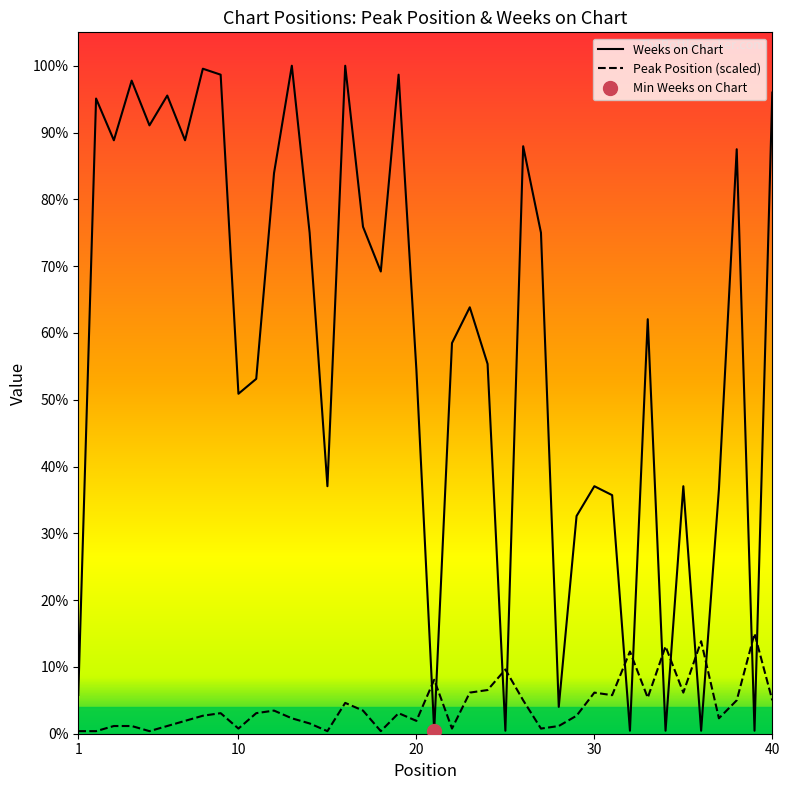

Is it true that Peak Position equals 0.9 at 15?

True